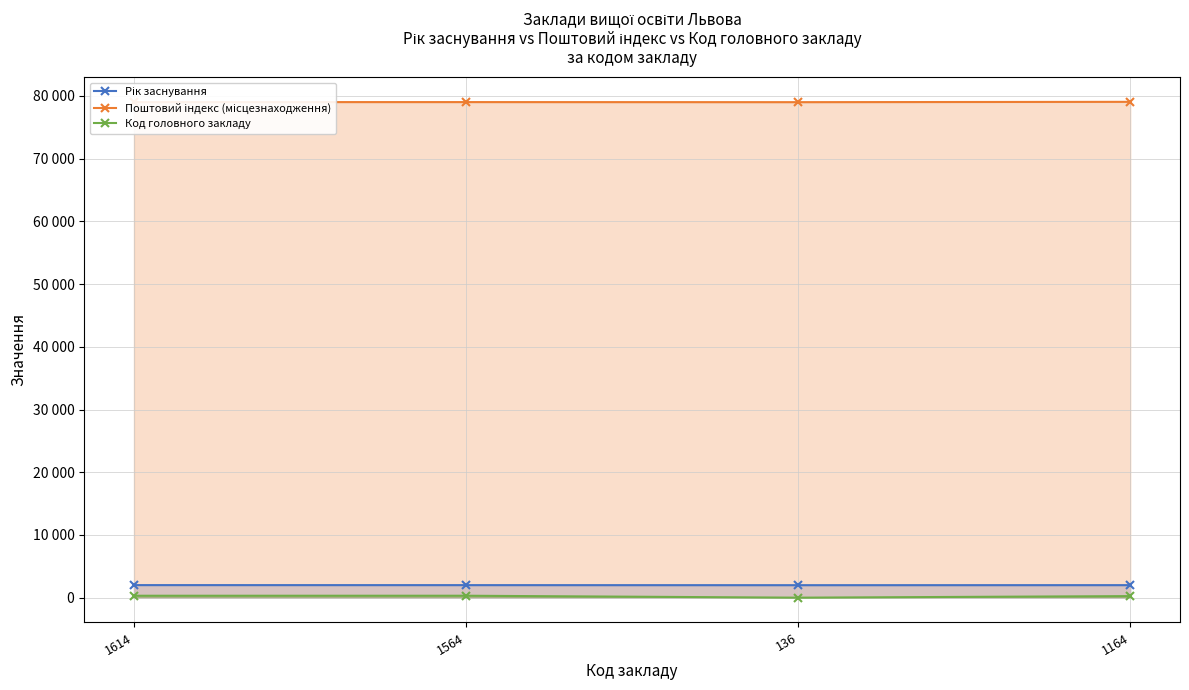

Count the number of categories in the chart.

4